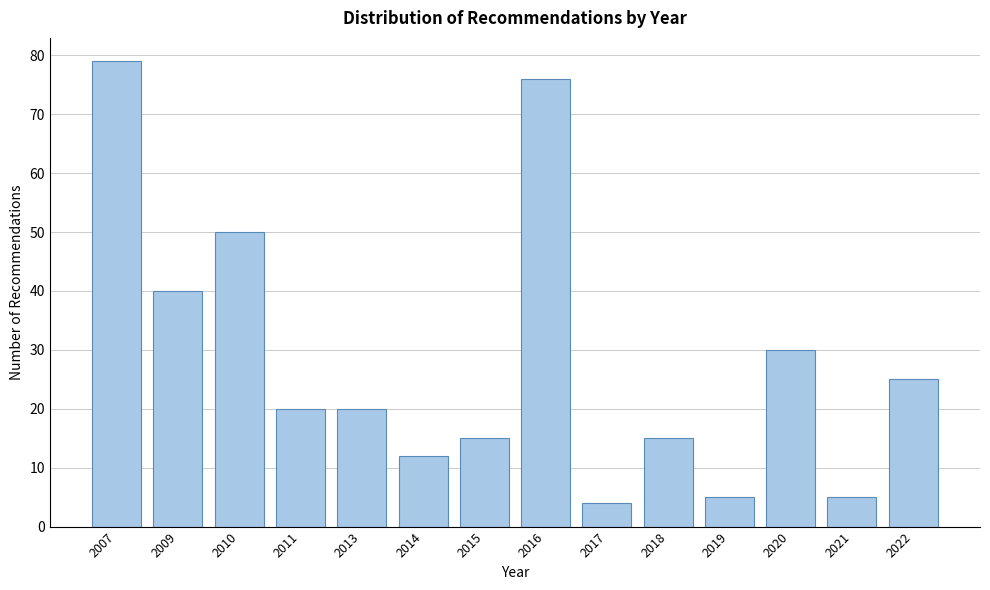

Reading left to right, list all the values displayed in this chart.

2007=79	2009=40	2010=50	2011=20	2013=20	2014=12	2015=15	2016=76	2017=4	2018=15	2019=5	2020=30	2021=5	2022=25